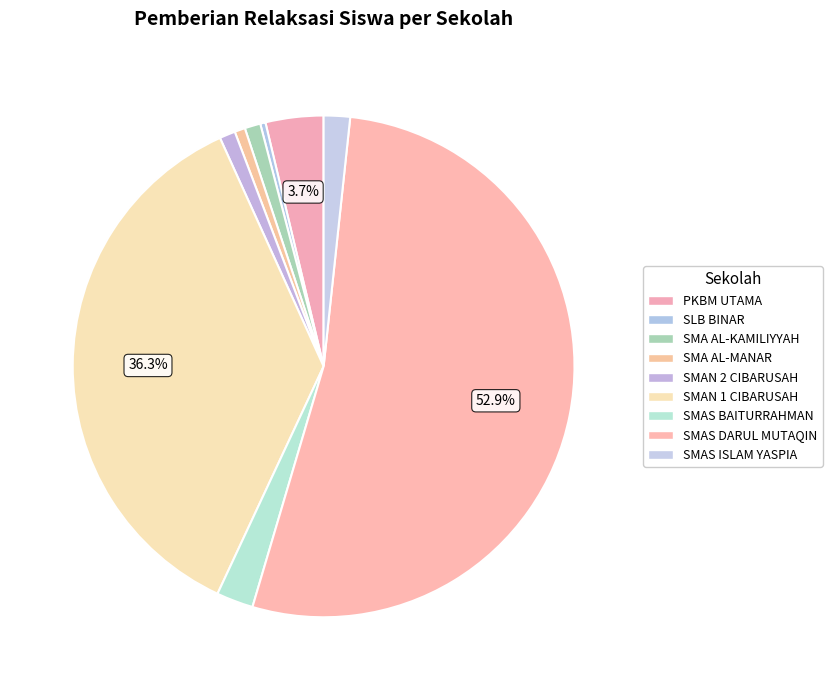

How many segments does this pie chart have?

9